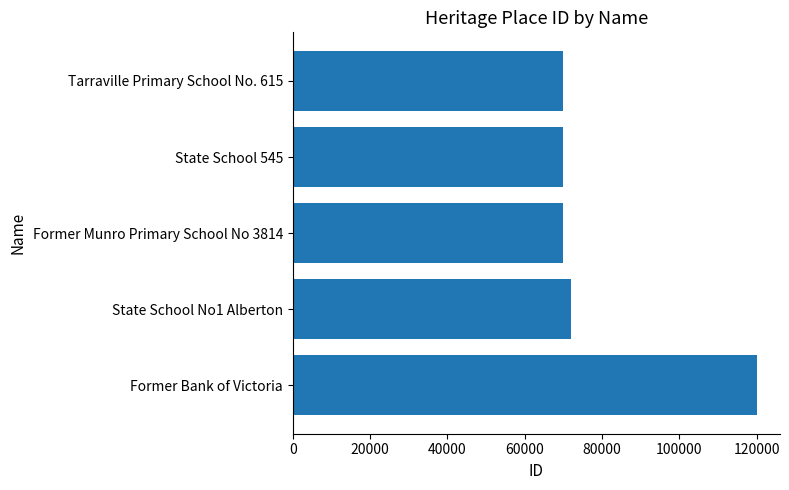

What is the label of the 4th bar from the bottom?

State School 545